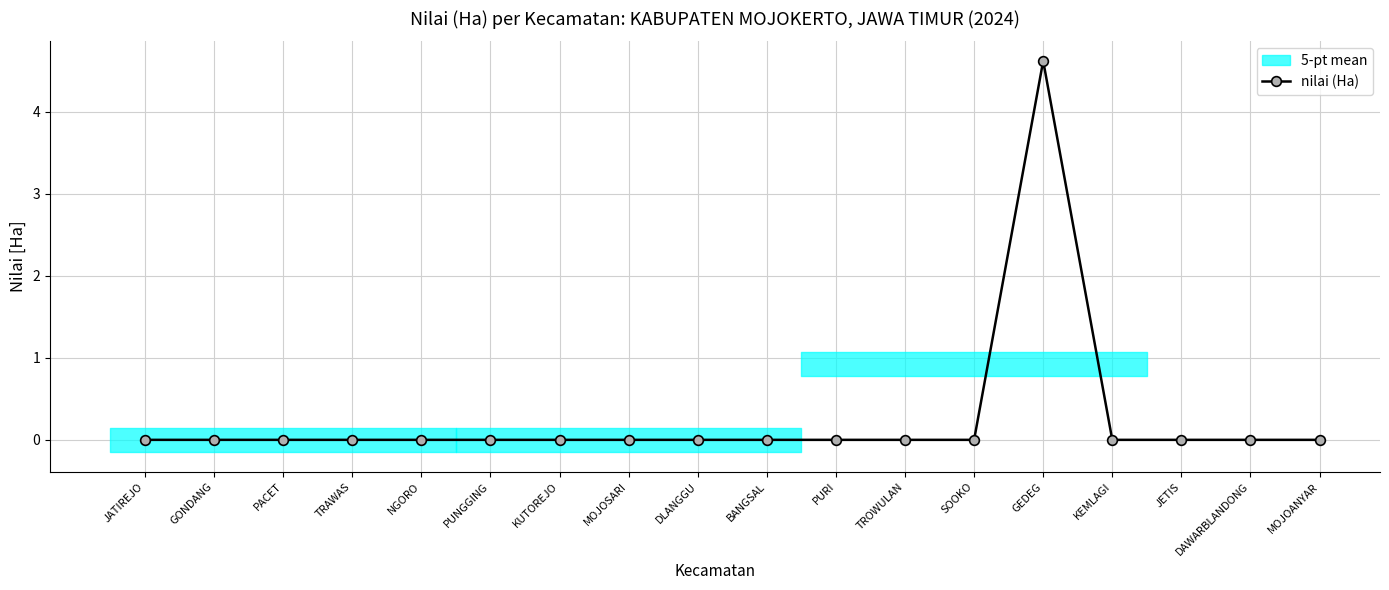

How many values are above zero?

1